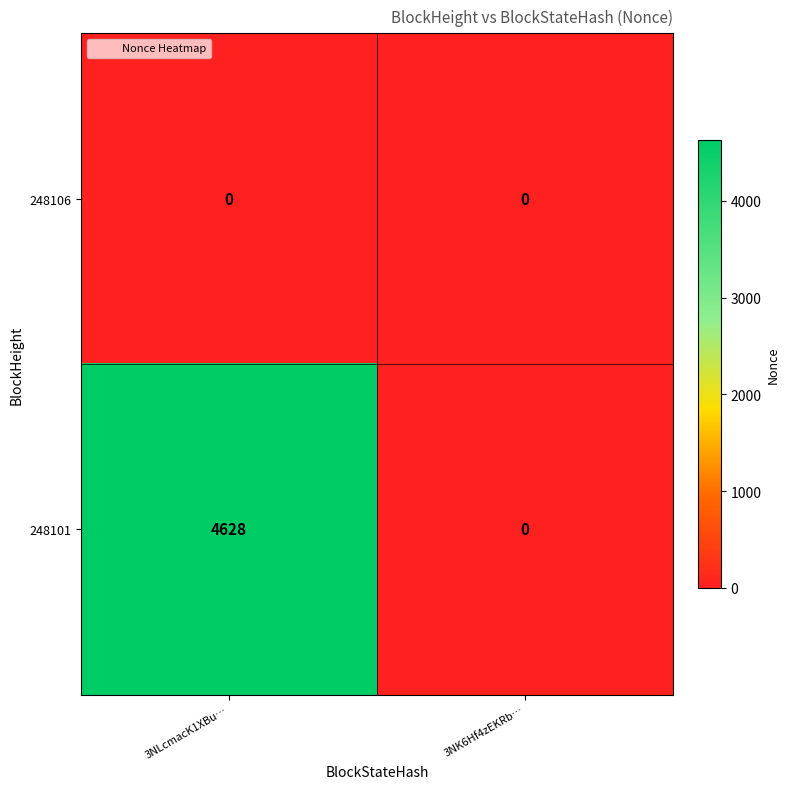

How many distinct data groups are displayed?

2